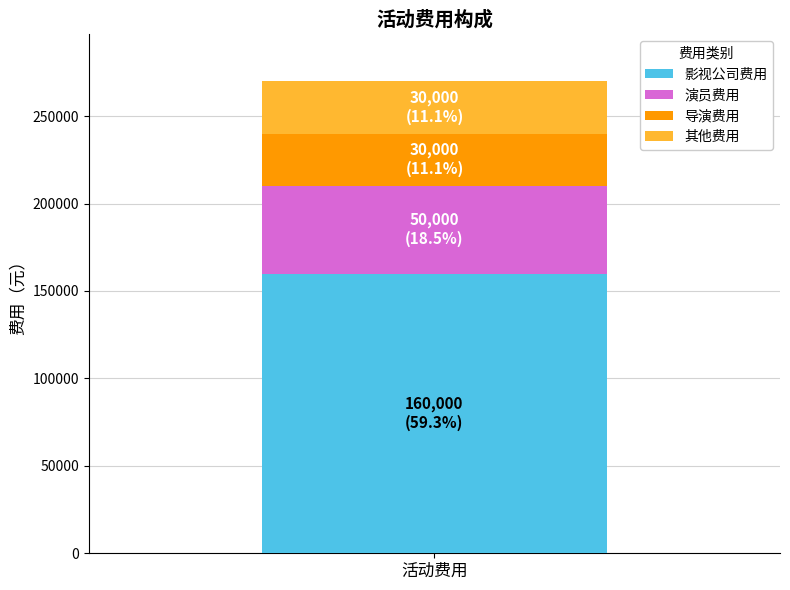

How many categories are shown in the chart?

1